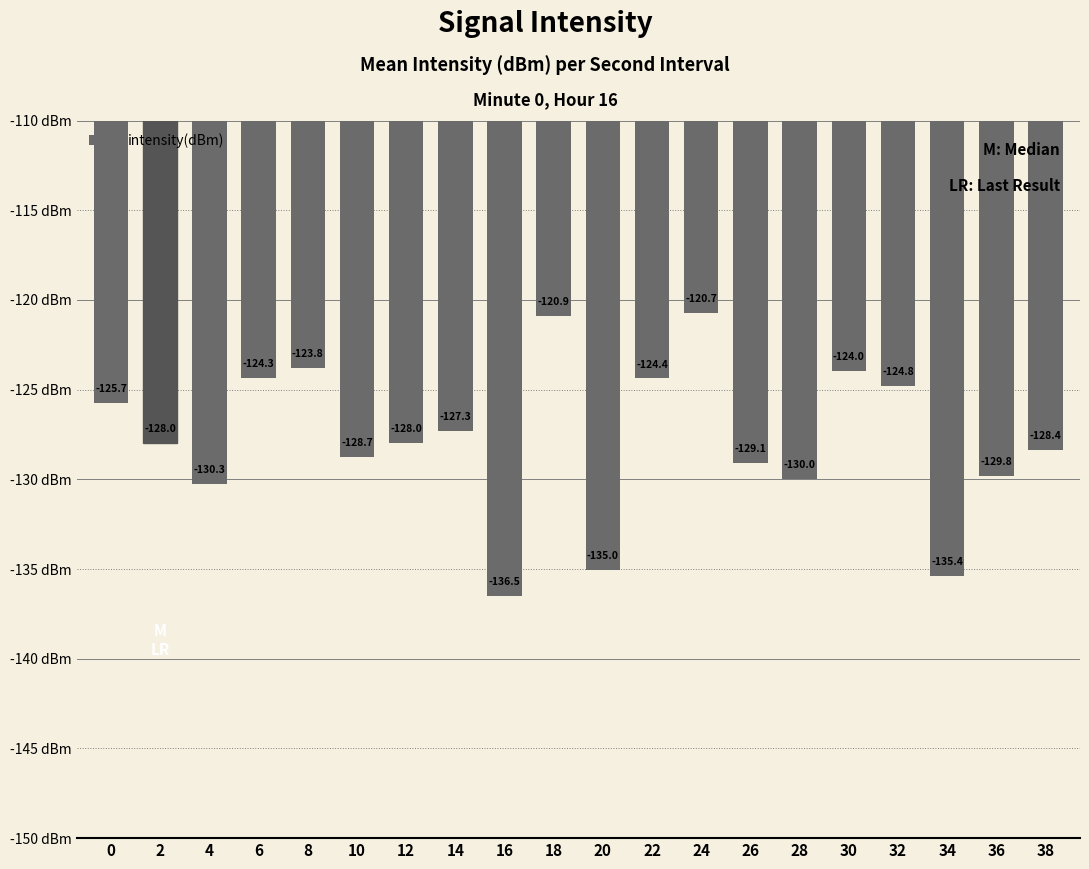

What is the difference between the values at 26 and 32?

4.3